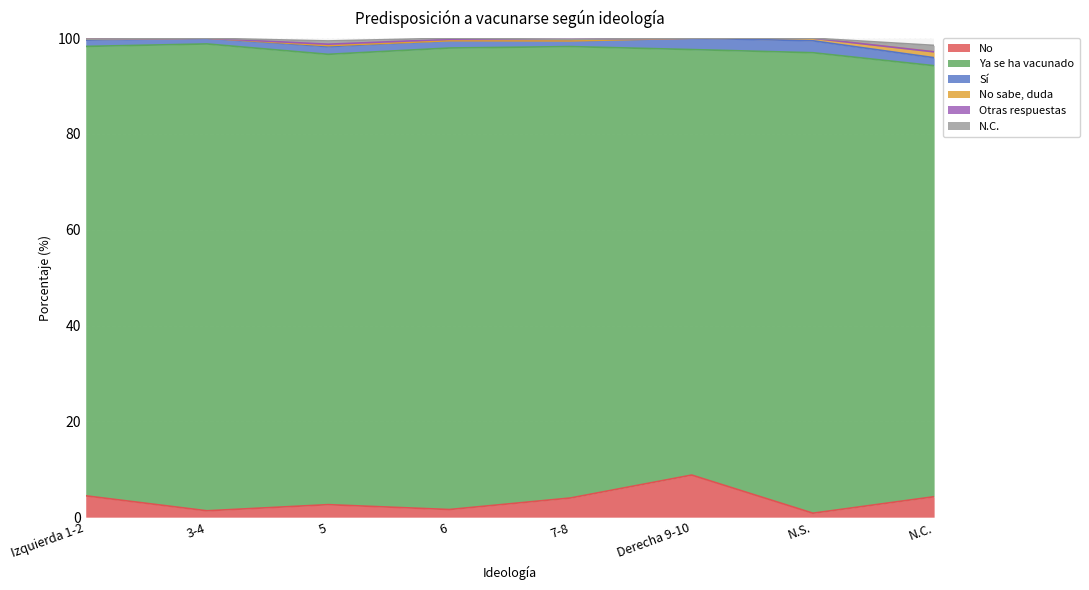

What is the difference between the Ya se ha vacunado values at N.S. and 6?

0.2